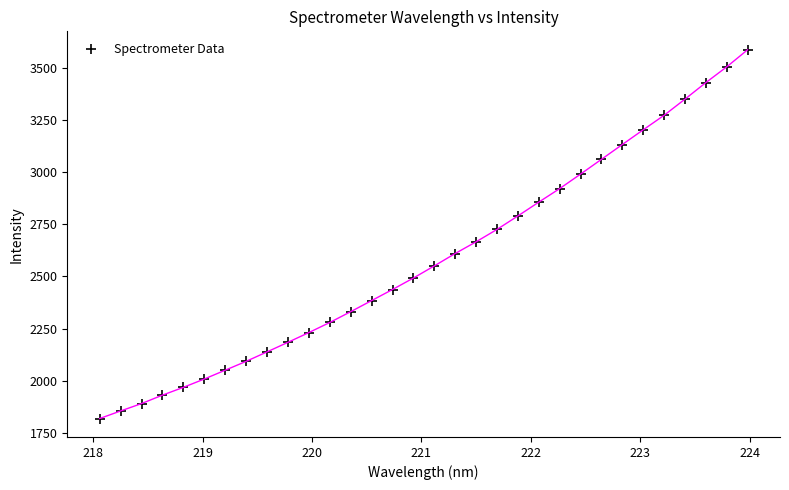

What is the range of Y values (max minus min)?

1764.8